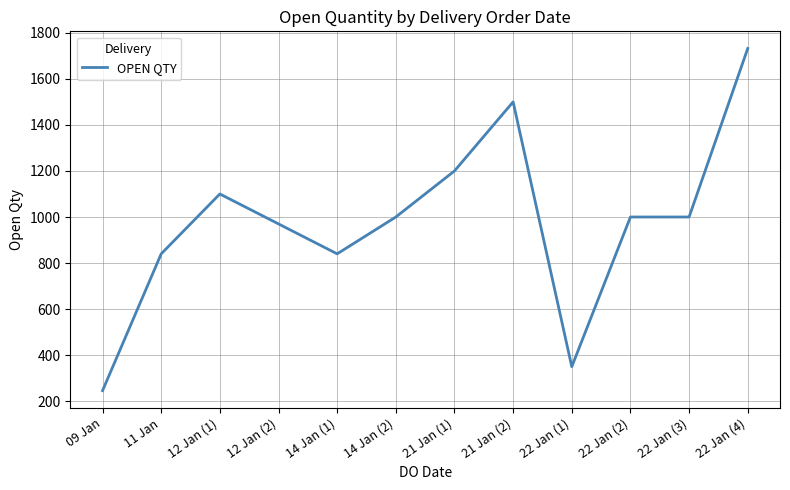

What position from the right is 22 Jan (2)?

3